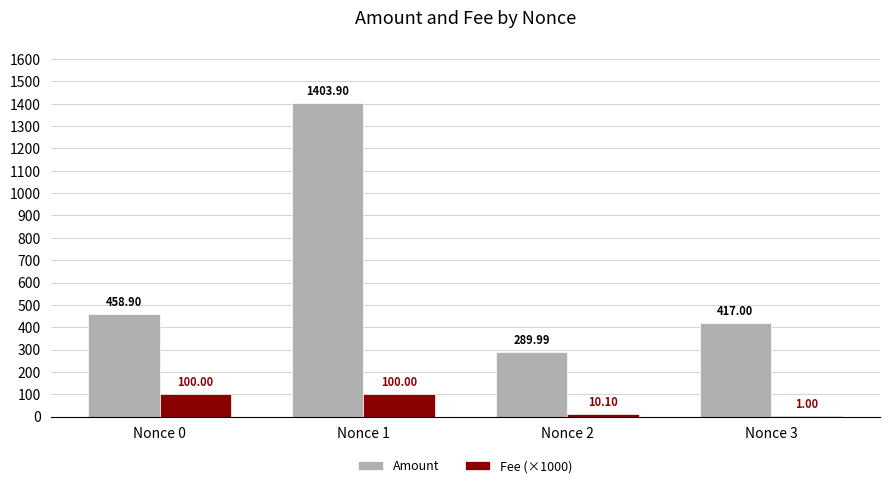

What is the sum of the Fee (×1000) values at Nonce 0 and Nonce 2?

110.1